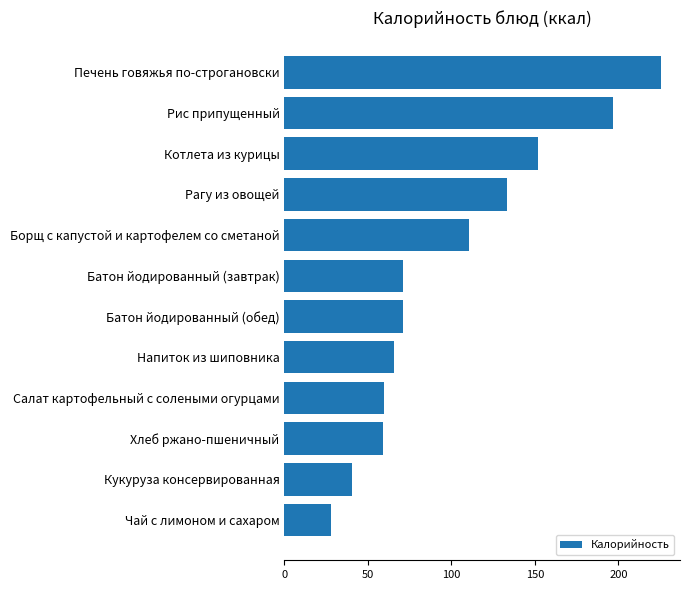

Between Борщ с капустой и картофелем со сметаной and Напиток из шиповника, which is larger?

Борщ с капустой и картофелем со сметаной